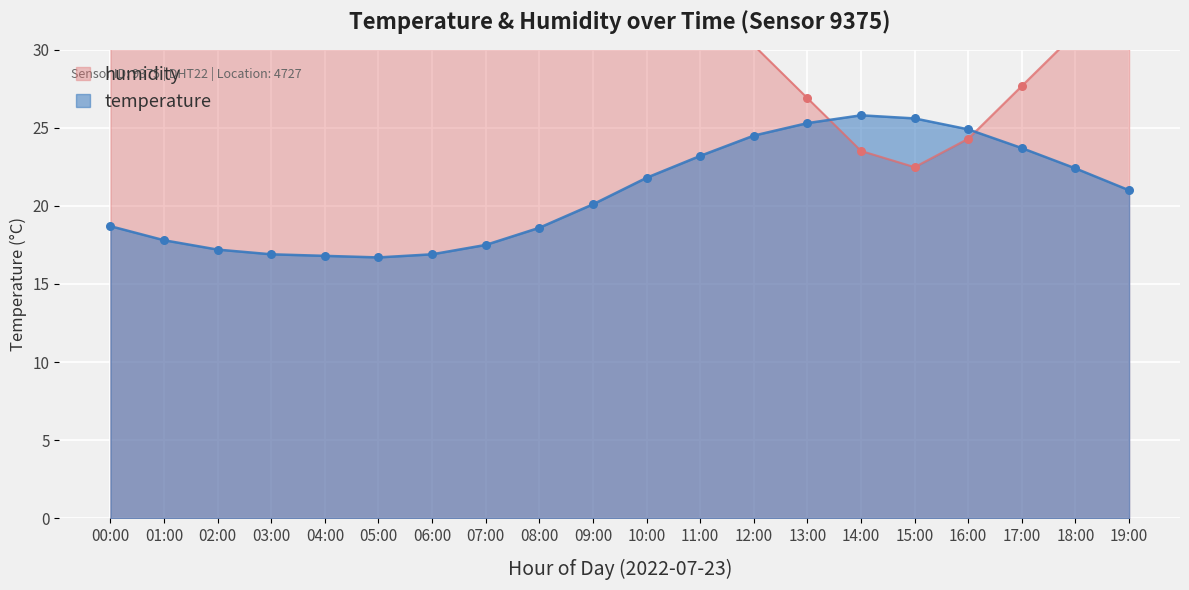

What is the total value across all series at 03:00?

52.6